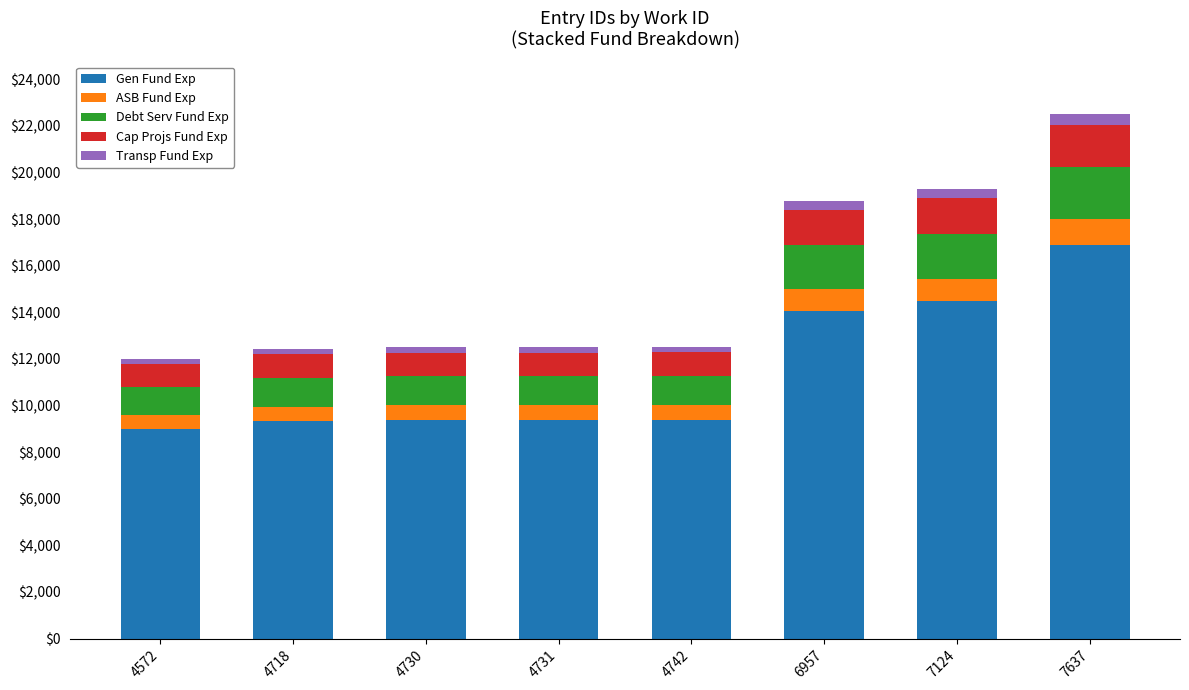

At which category is the sum across all series the highest?

7637